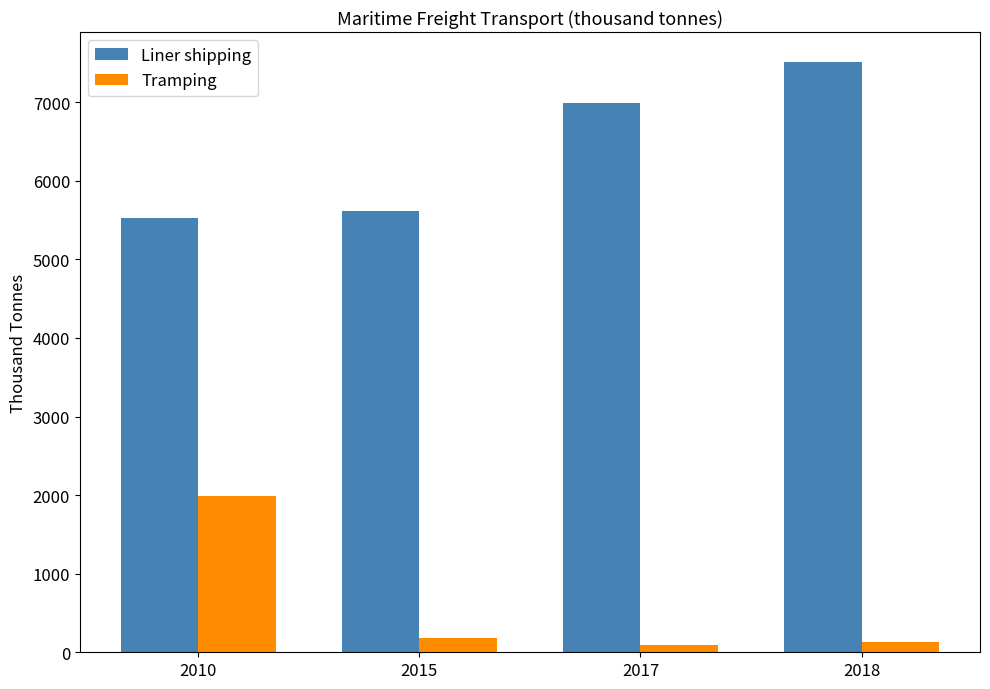

Which label corresponds to the largest value in the chart?

2018